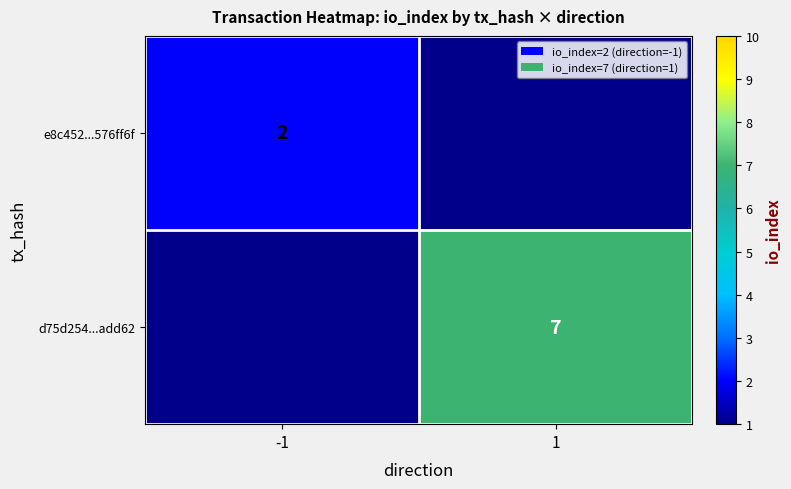

What is the greatest value displayed?

7